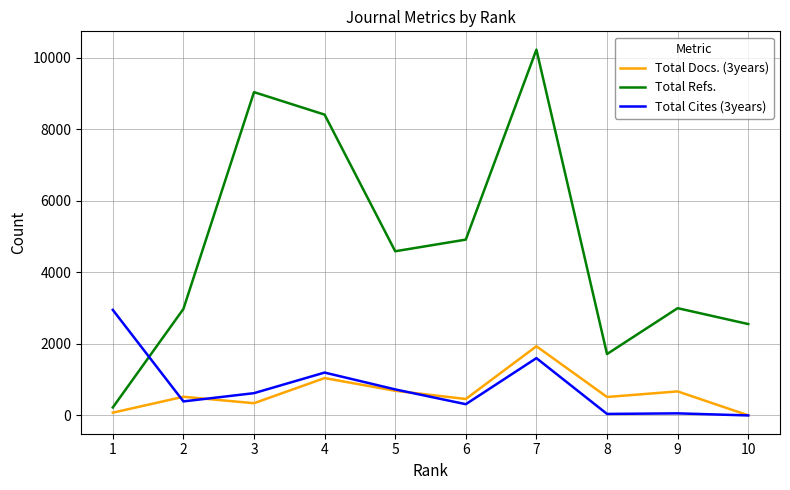

The value of Total Refs. at 4 is 8414. True or false?

True